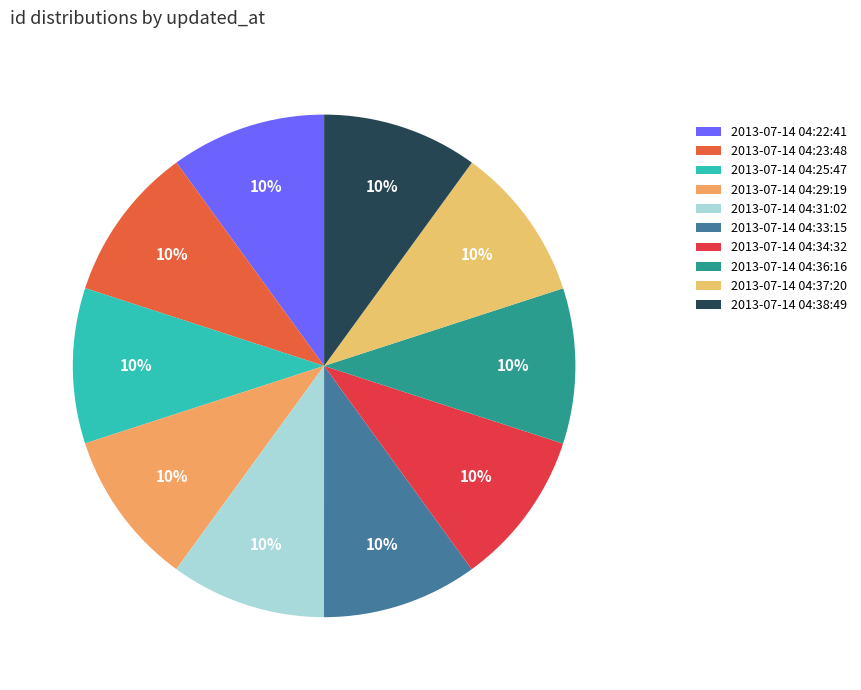

What portion of the pie excludes 2013-07-14 04:31:02?

90.0%